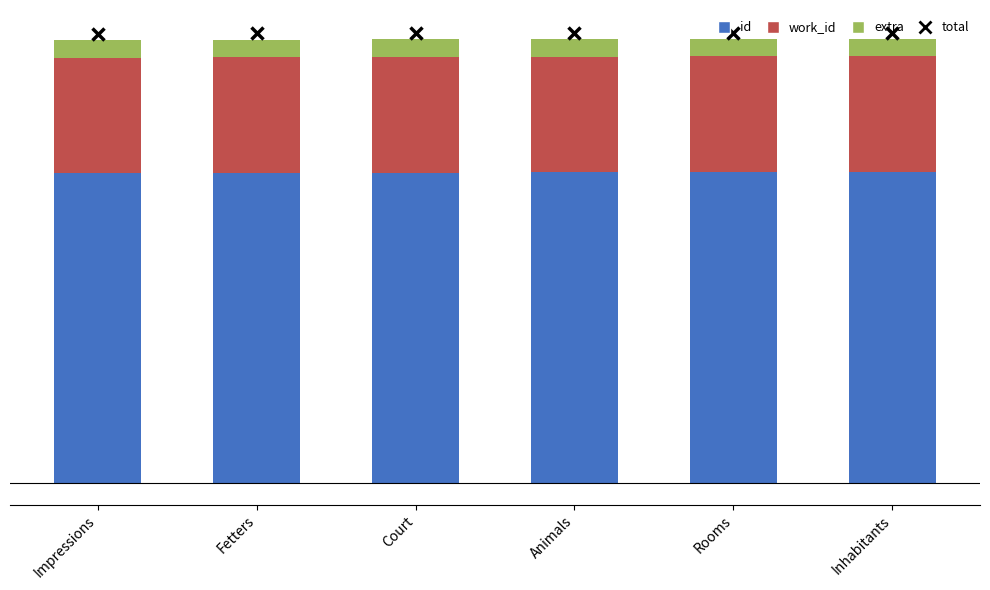

Are the bars horizontal?

No